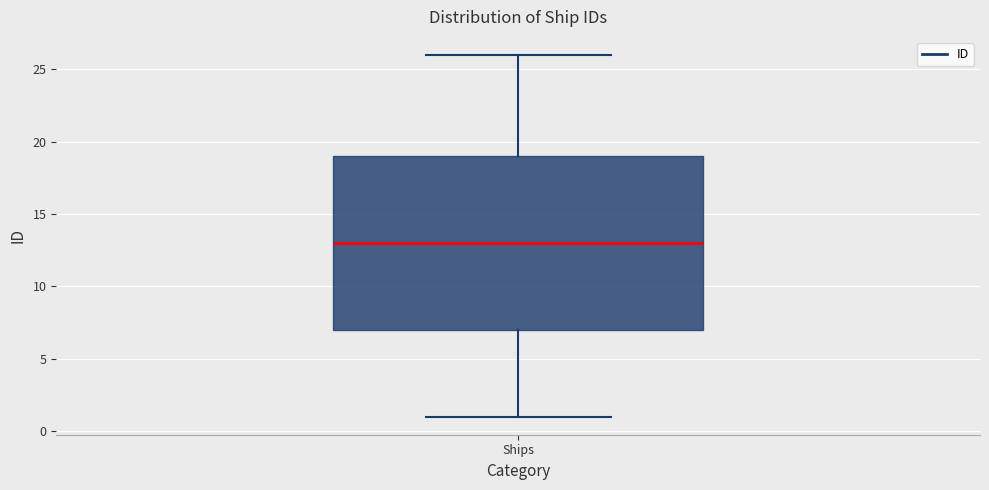

Where is the upper edge of the box for Ships on the y-axis? The values are not printed on the chart, so give them approximately, as read against the axis.

19